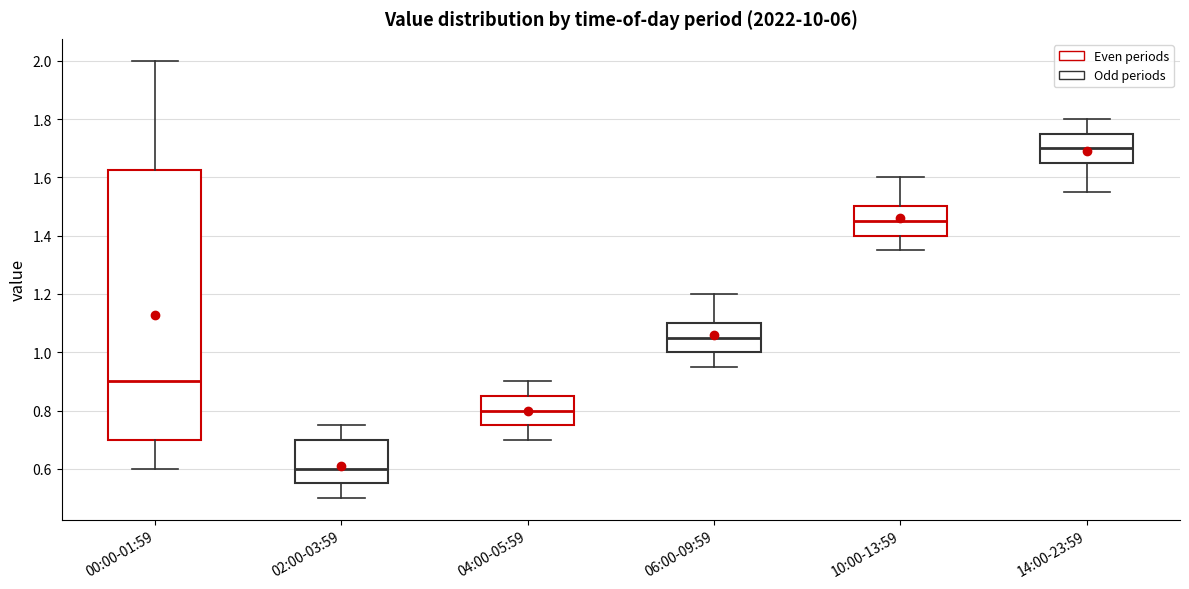

Which box has the lowest median line?

02:00-03:59